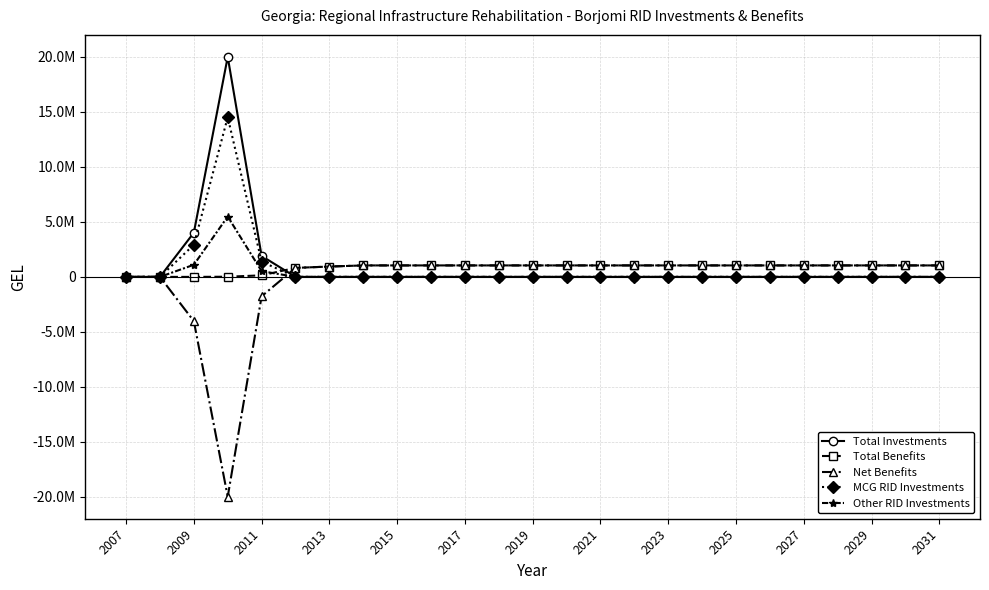

Does the chart have visible grid lines?

Yes